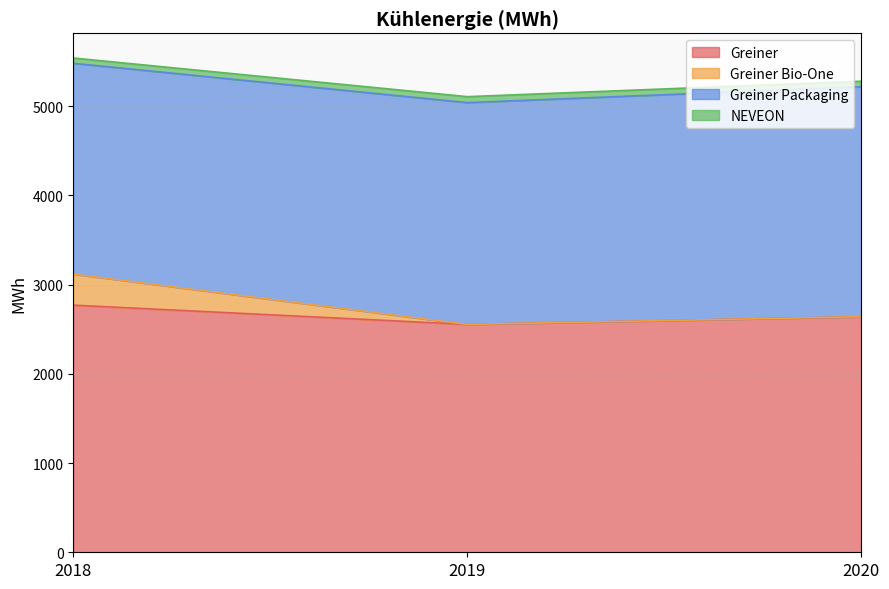

What is the highest value of the Greiner series?

2770